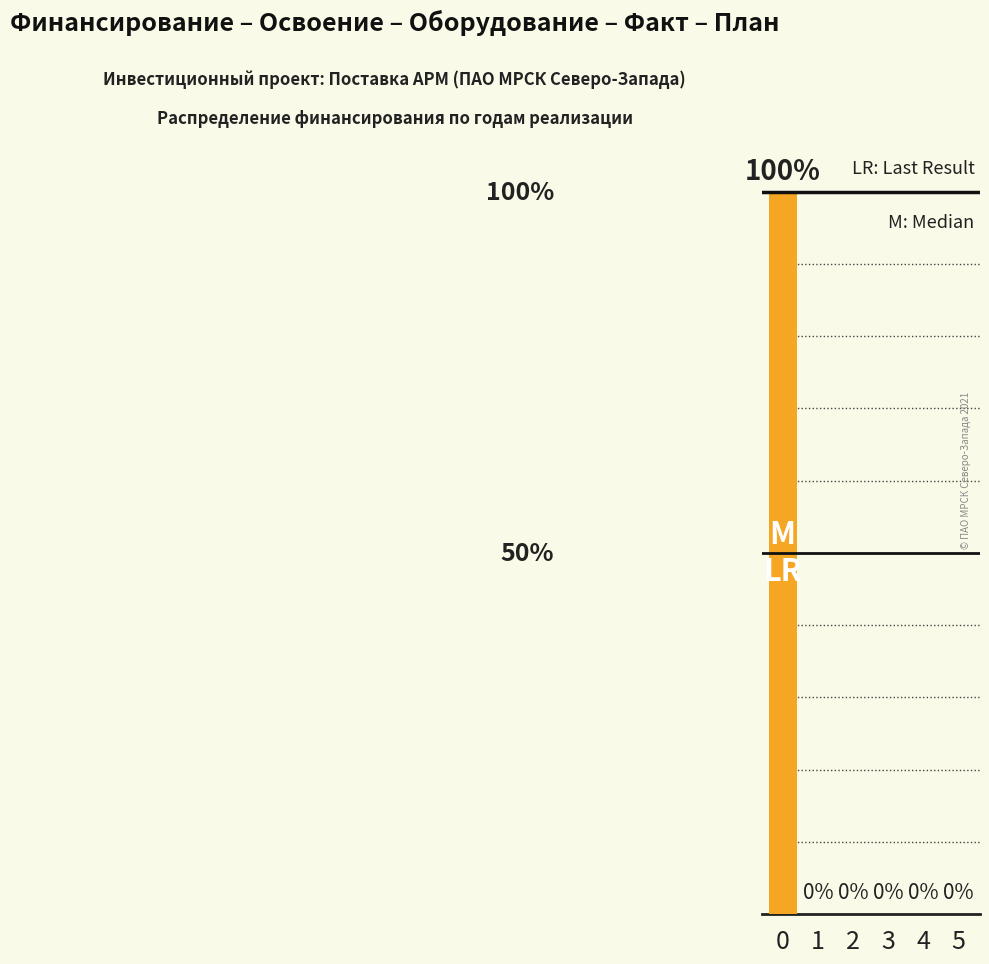

Reading right to left, list all the values displayed in this chart.

0	0	0	0	0	1